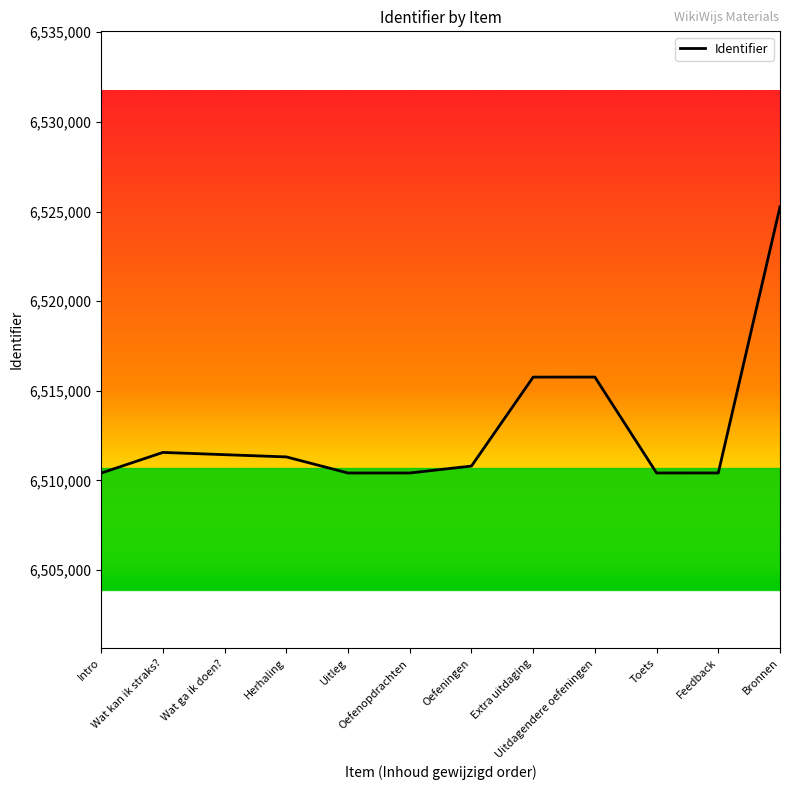

Where does the data first go above 6511315?

Wat kan ik straks?